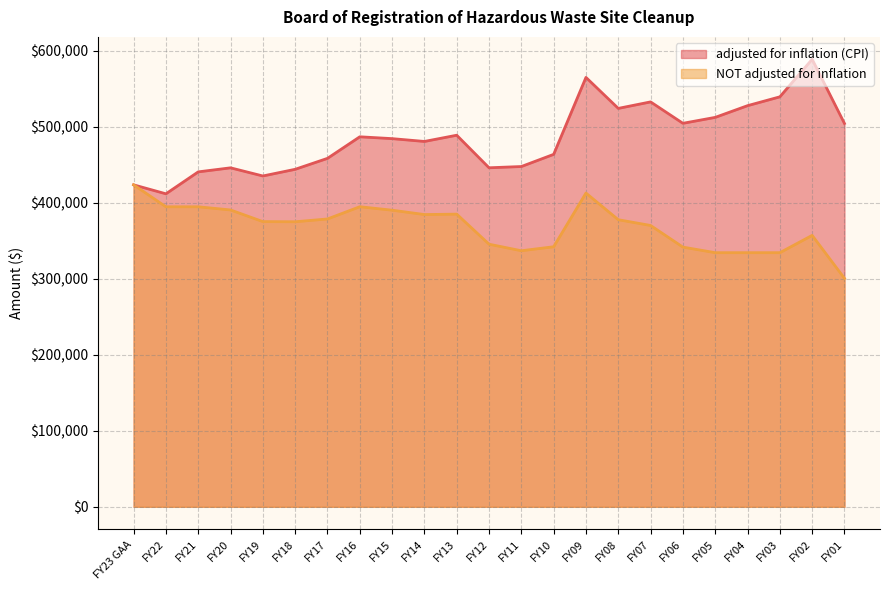

In adjusted for inflation (CPI), how many points are higher than both neighbors (excluding endpoints)?

6